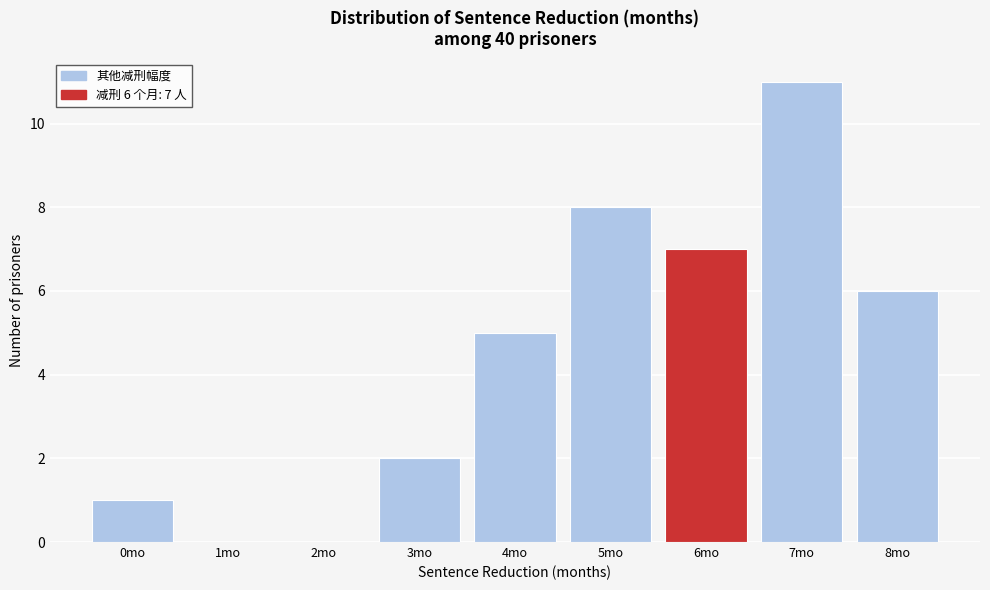

Over which range of the x-axis is the bar tallest?

6.5 to 7.5